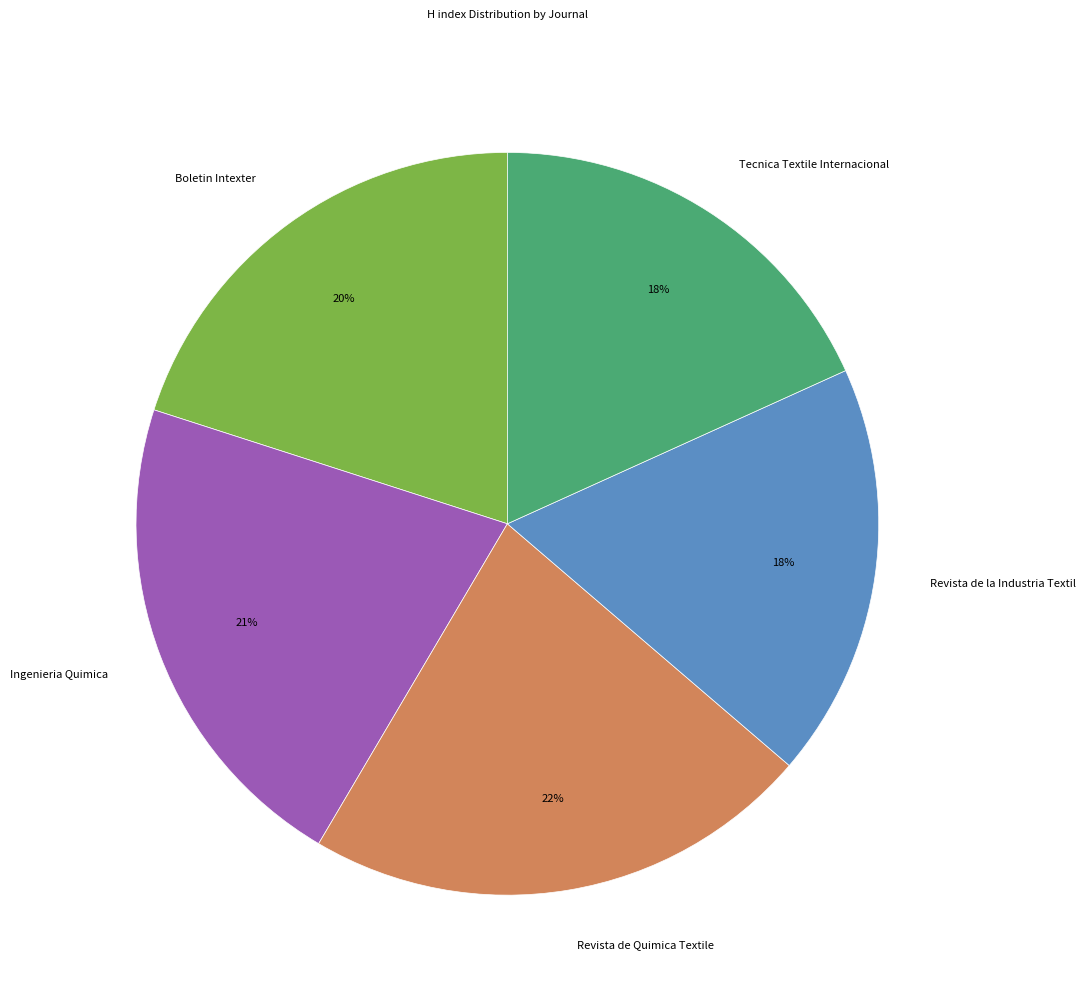

Which category has the biggest portion of the pie?

Revista de Quimica Textile